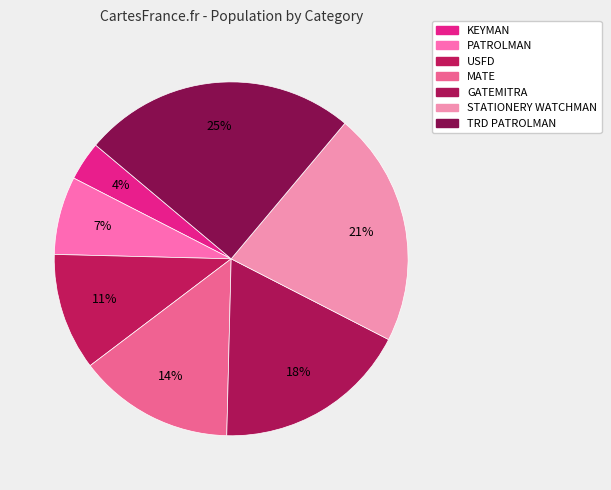

Which has a higher value, MATE or PATROLMAN?

MATE